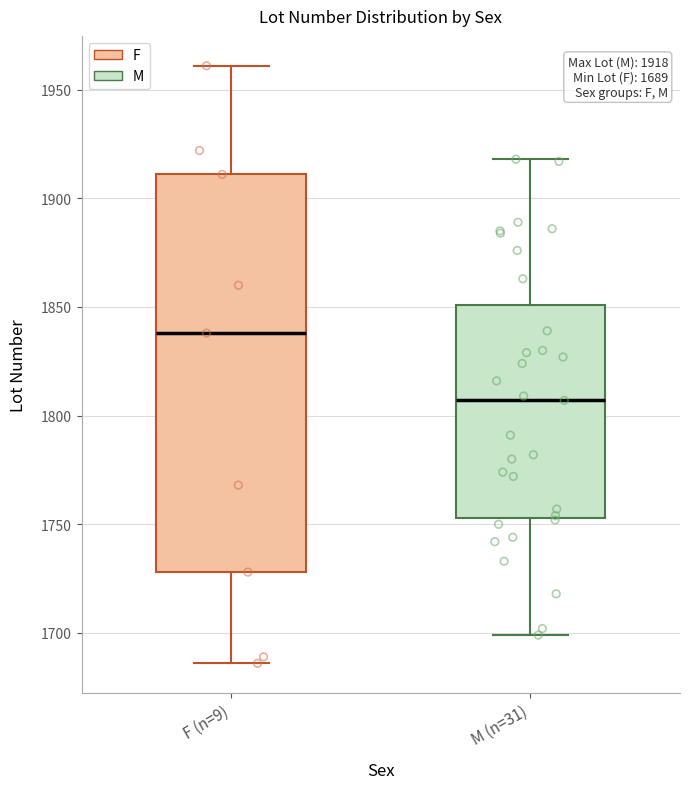

Which box has the highest median line?

F (n=9)